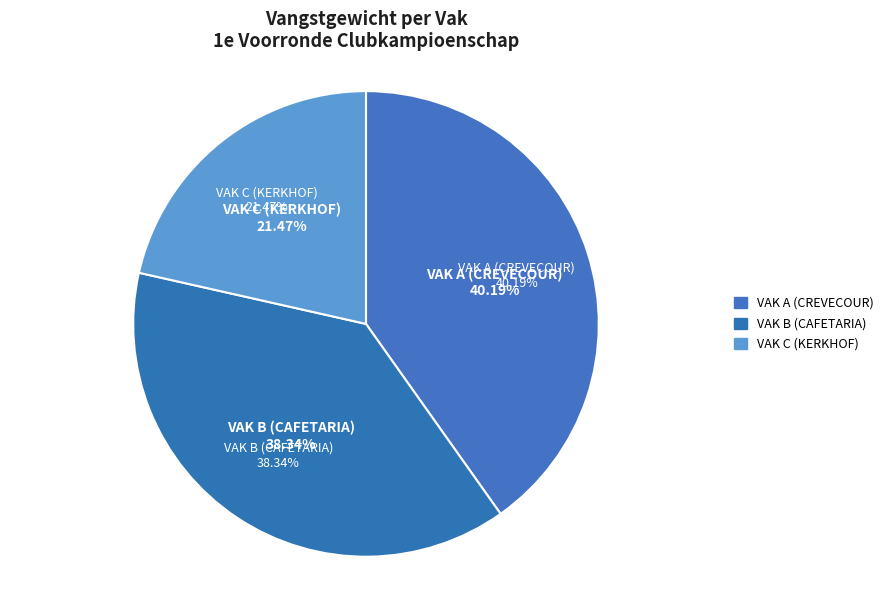

Is VAK B (CAFETARIA) the majority of the pie?

No